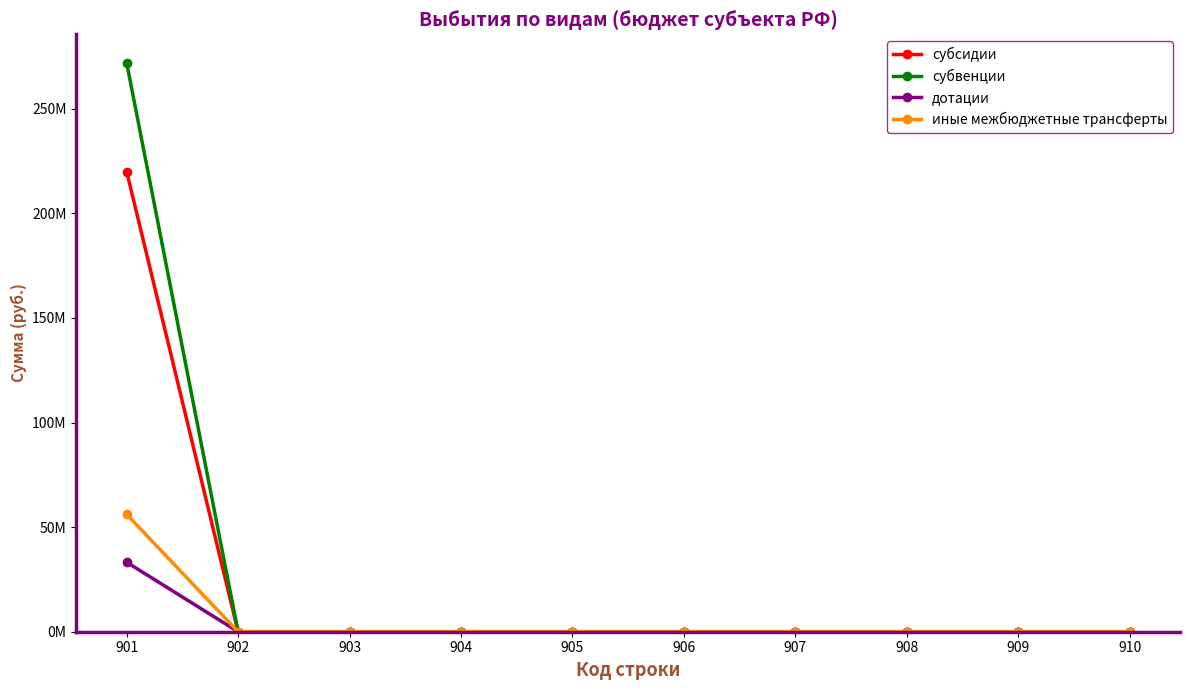

What are all the series names shown in the legend?

субсидии, субвенции, дотации, иные межбюджетные трансферты